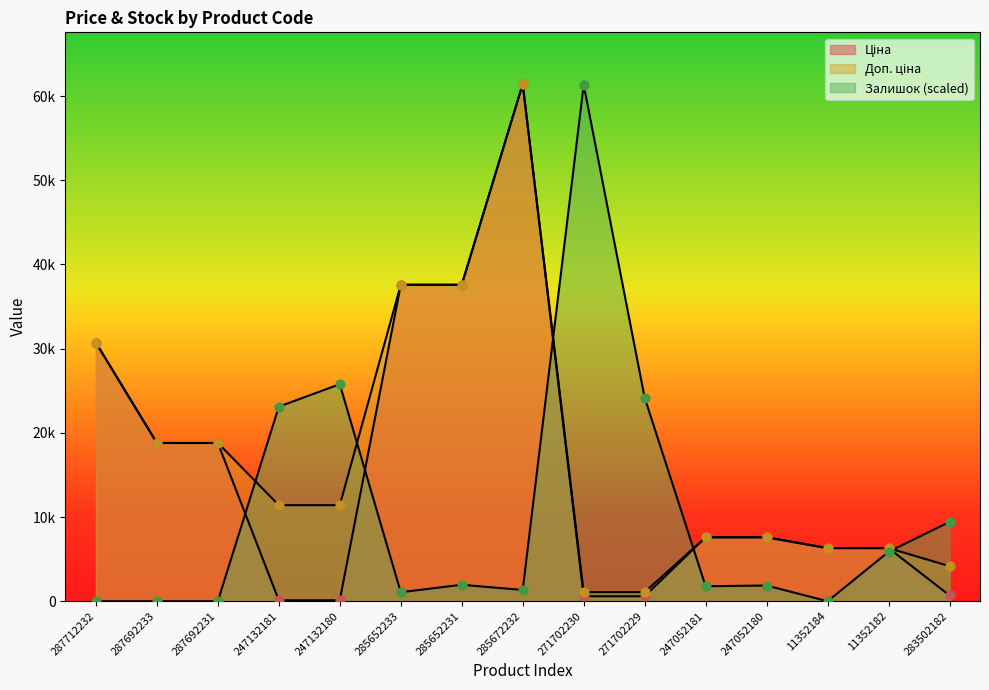

What are all the series names shown in the legend?

Ціна, Доп. ціна, Залишок